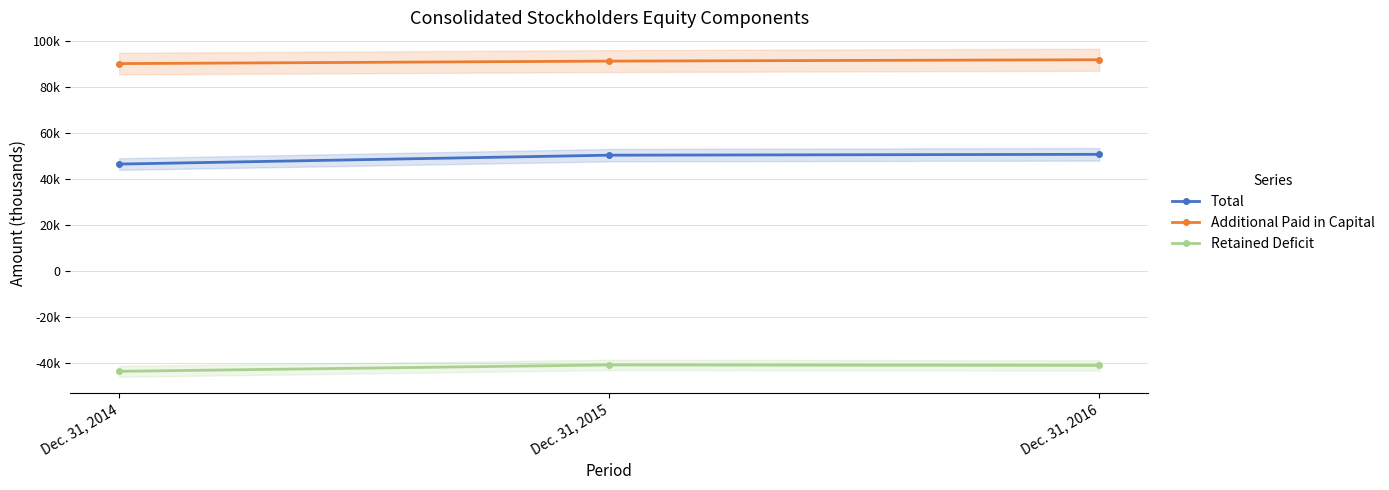

Rank the categories by Total value from highest to lowest.

Dec. 31, 2016, Dec. 31, 2015, Dec. 31, 2014